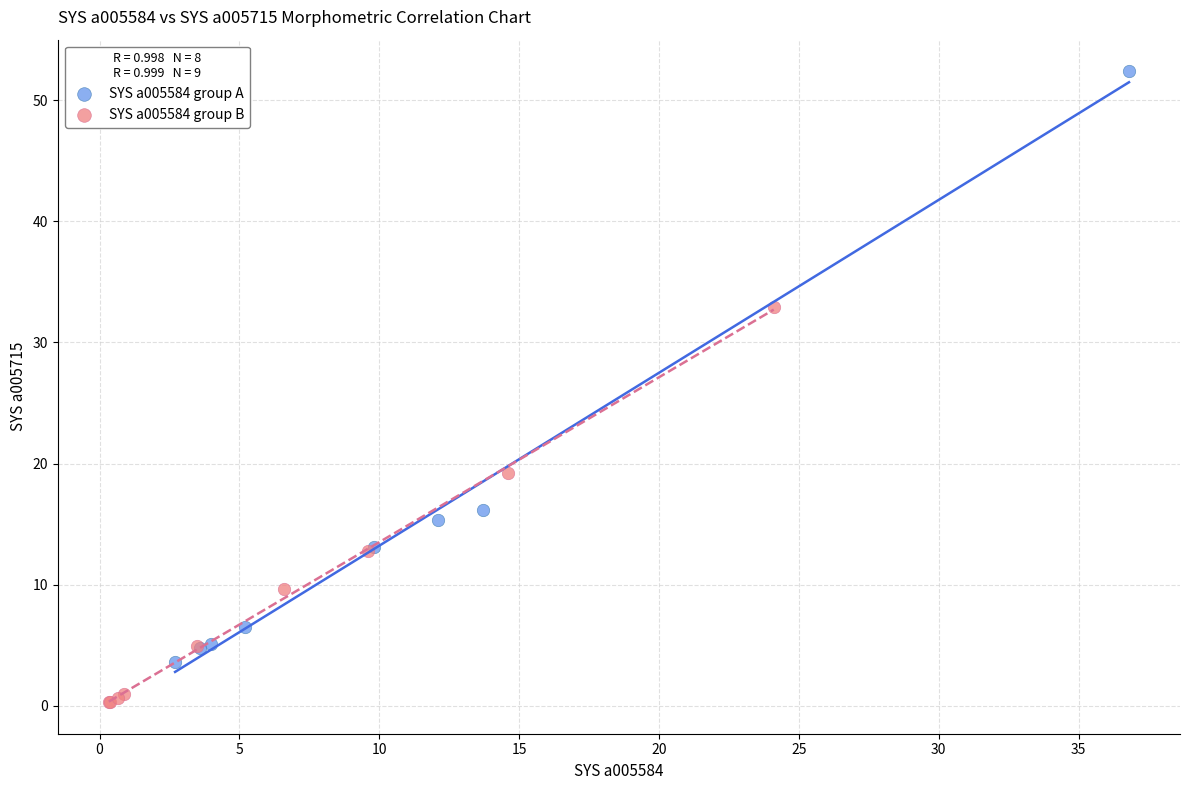

What are all the series names shown in the legend?

SYS a005584 group A, SYS a005584 group B